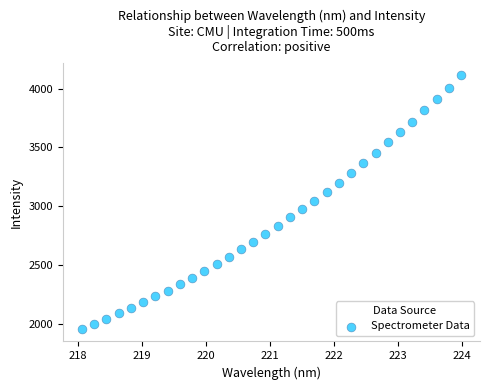

What is the range of X values (max minus min)?

5.9